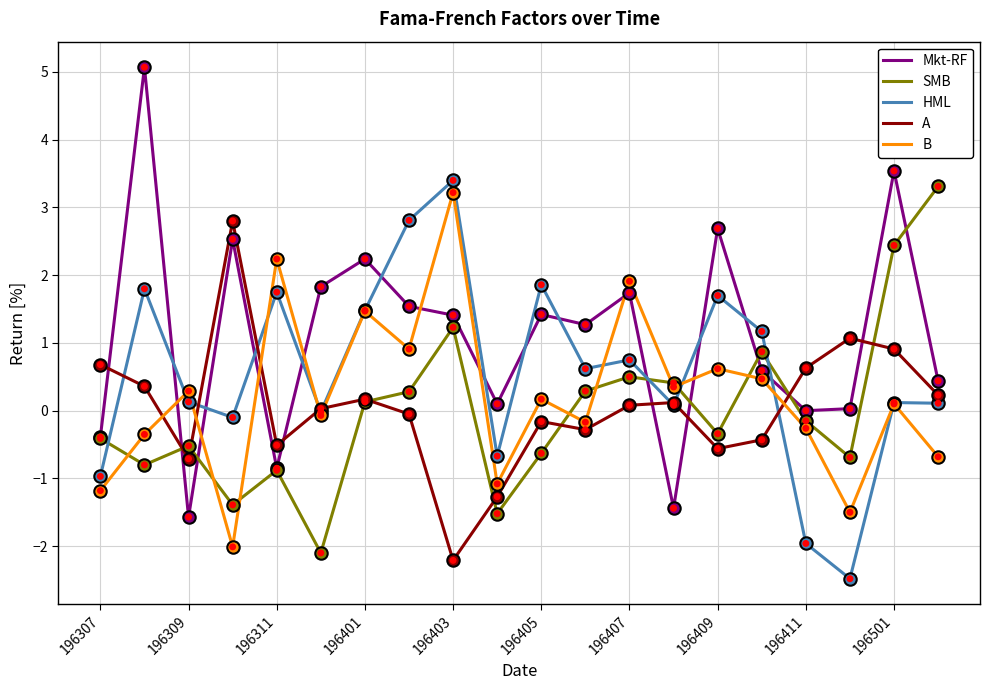

Which series has the largest total across all categories?

Mkt-RF